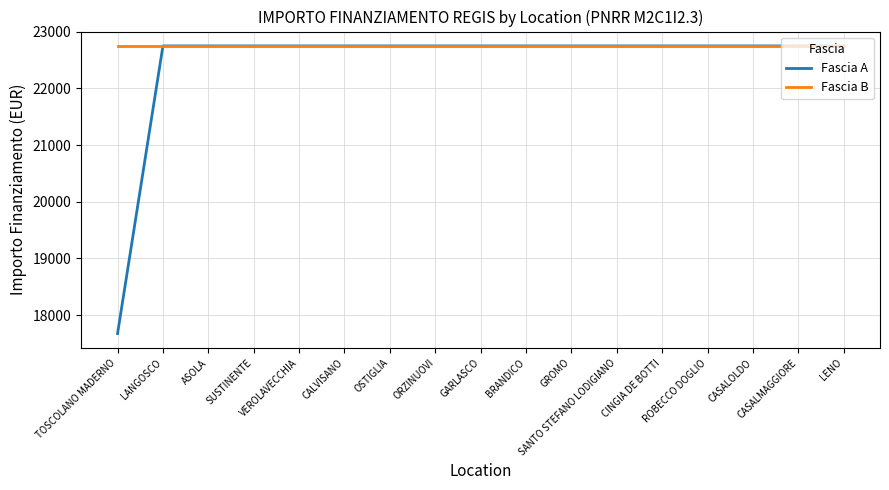

What is the maximum value shown in the chart?

22750.0